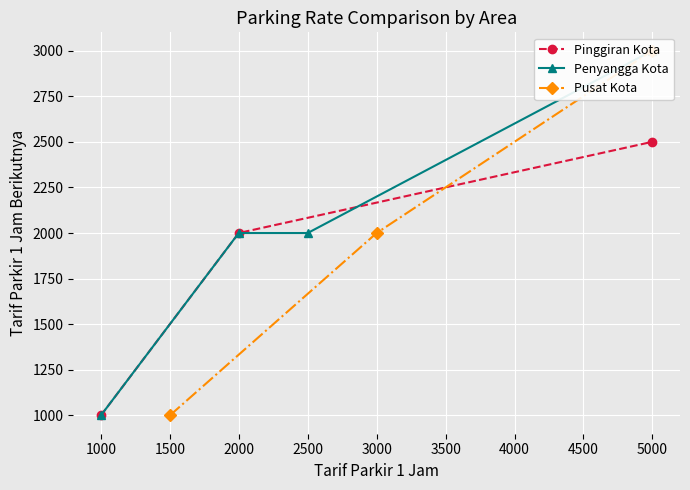

What are all the series names shown in the legend?

Pinggiran Kota, Penyangga Kota, Pusat Kota